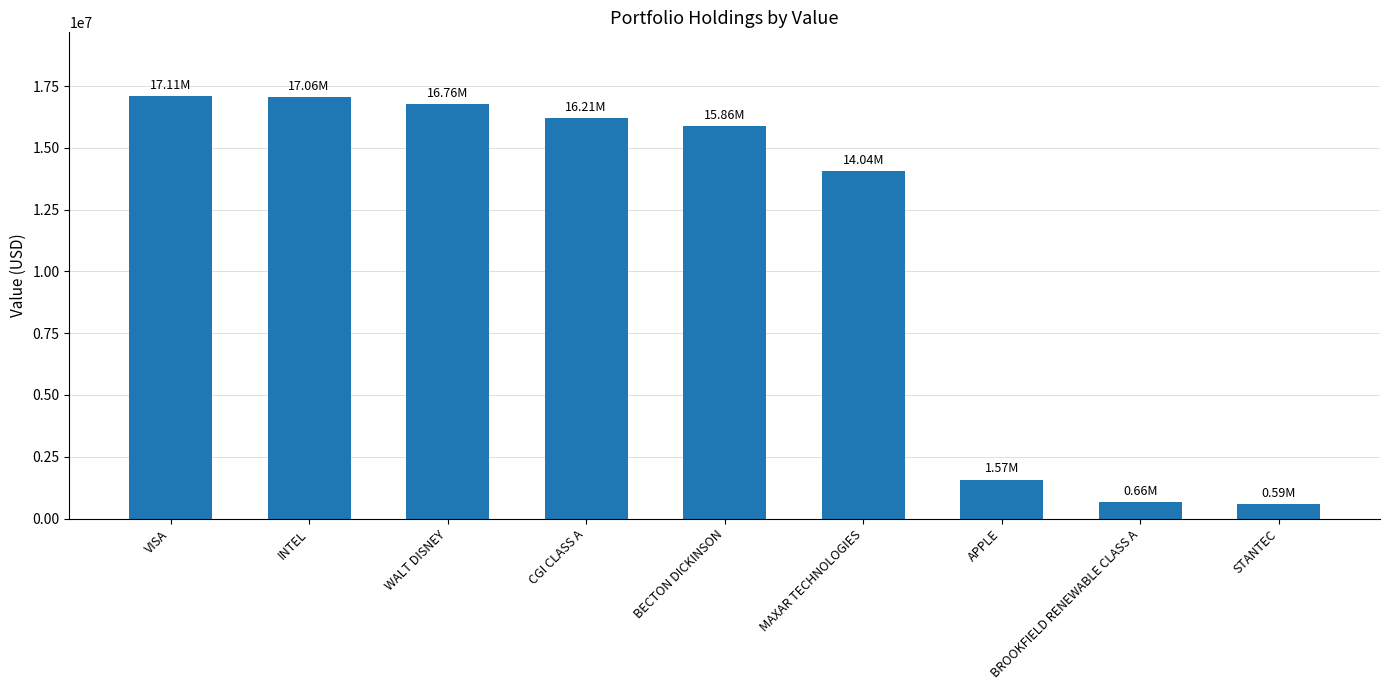

Does the chart contain any negative values?

No